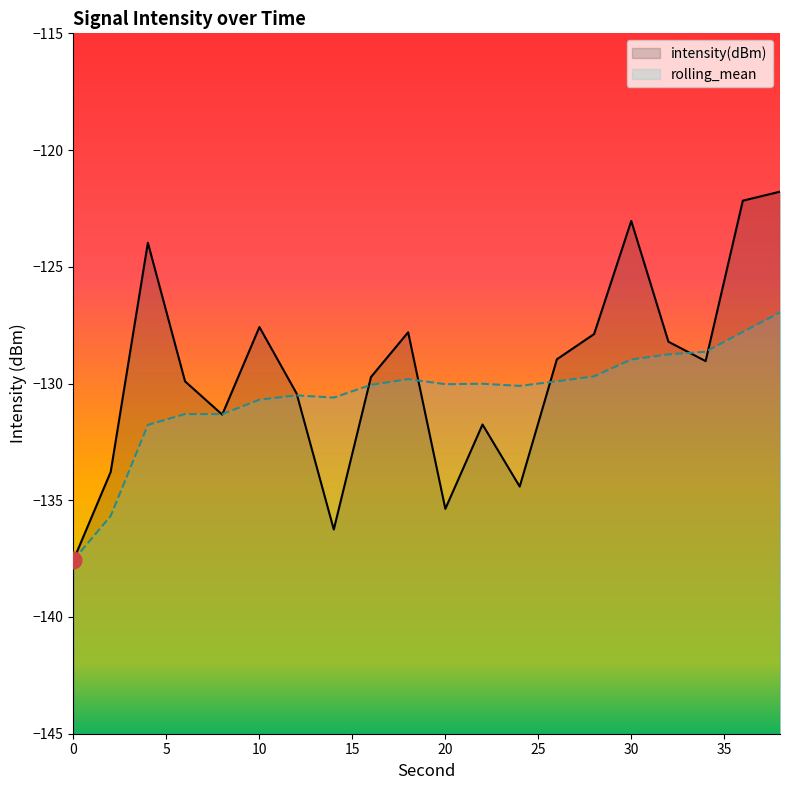

How many times do intensity(dBm) and rolling_mean cross each other?

8